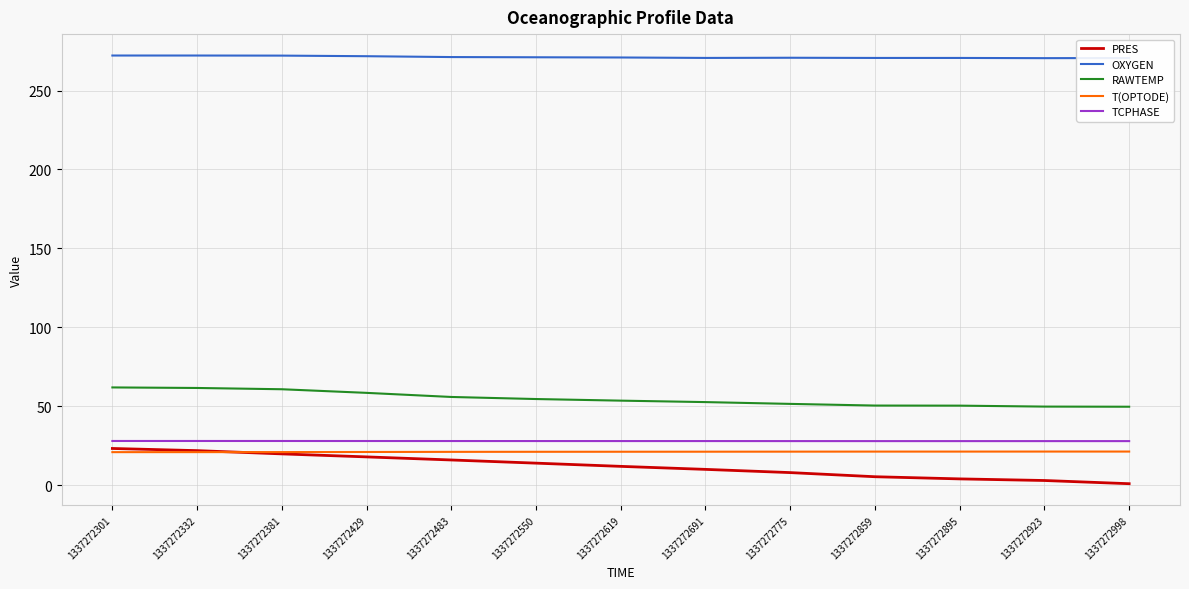

How many lines are shown in the chart?

5